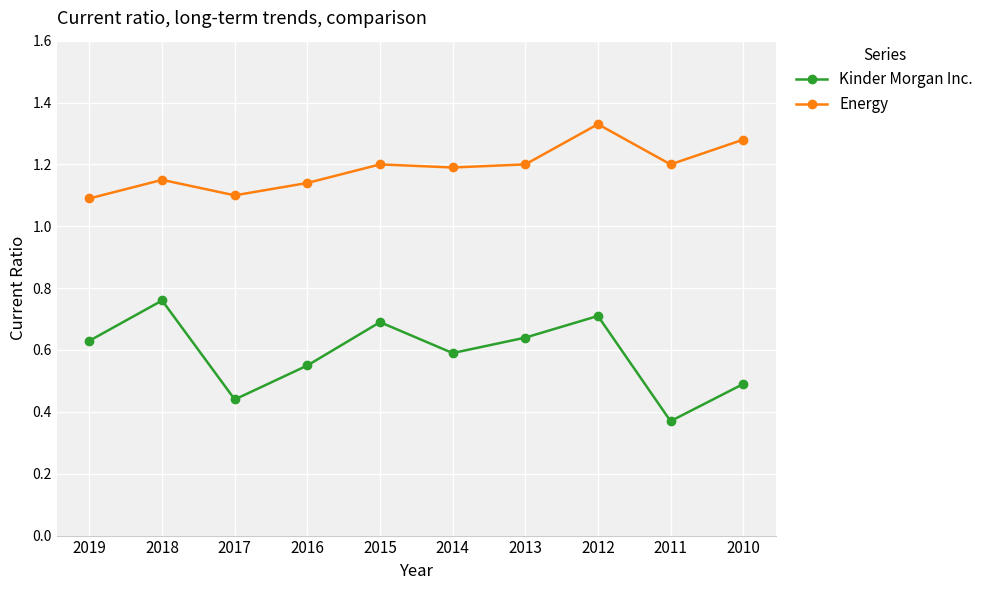

At which category is the sum across all series the highest?

2012